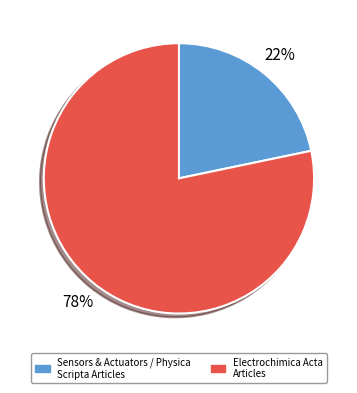

Combined, do Electrochimica Acta Articles and Sensors & Actuators / Physica Scripta Articles account for over 50%?

Yes